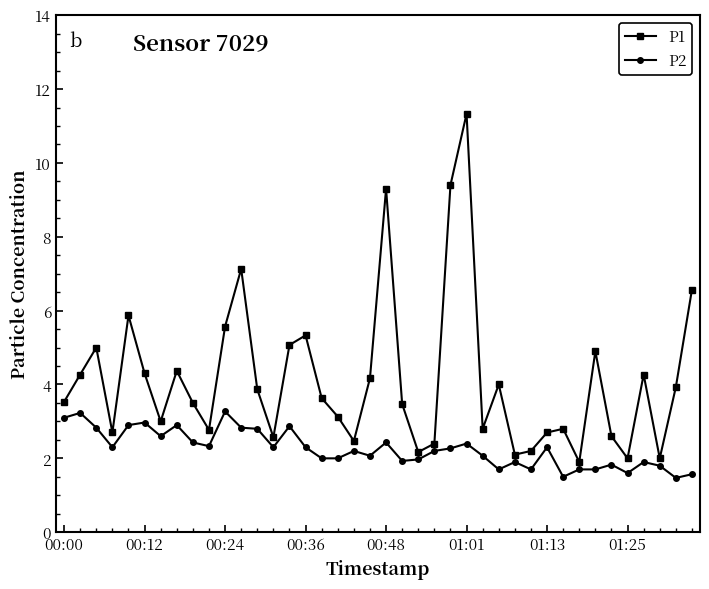

List the series in order of their peak value, highest first.

P1, P2